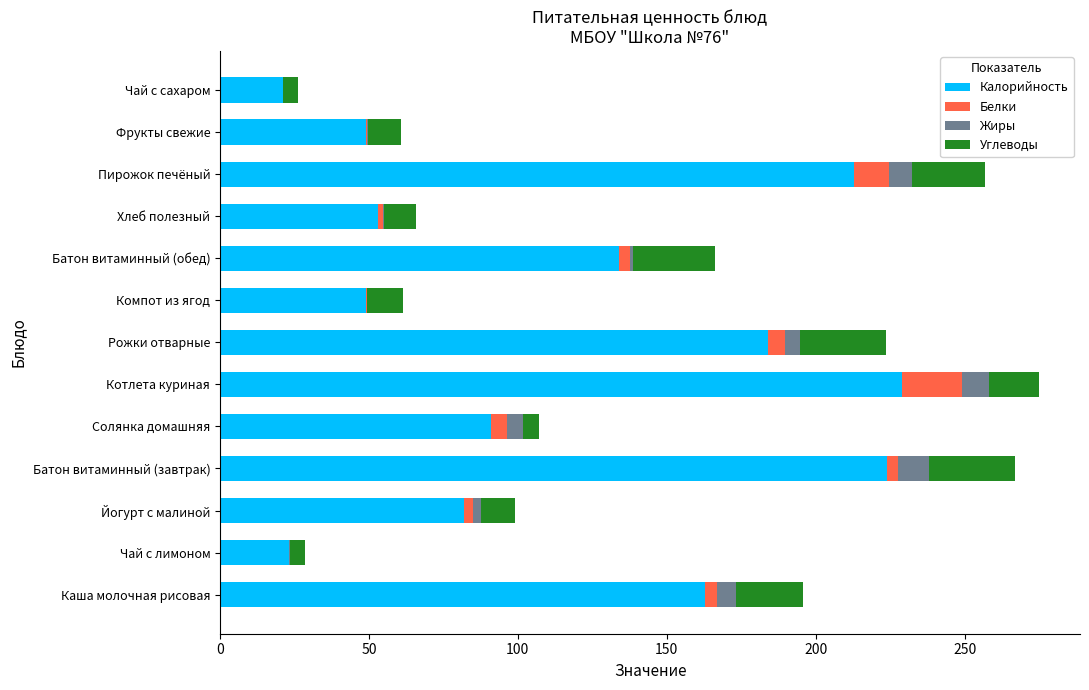

Is it true that Калорийность equals 15.1 at Компот из ягод?

False